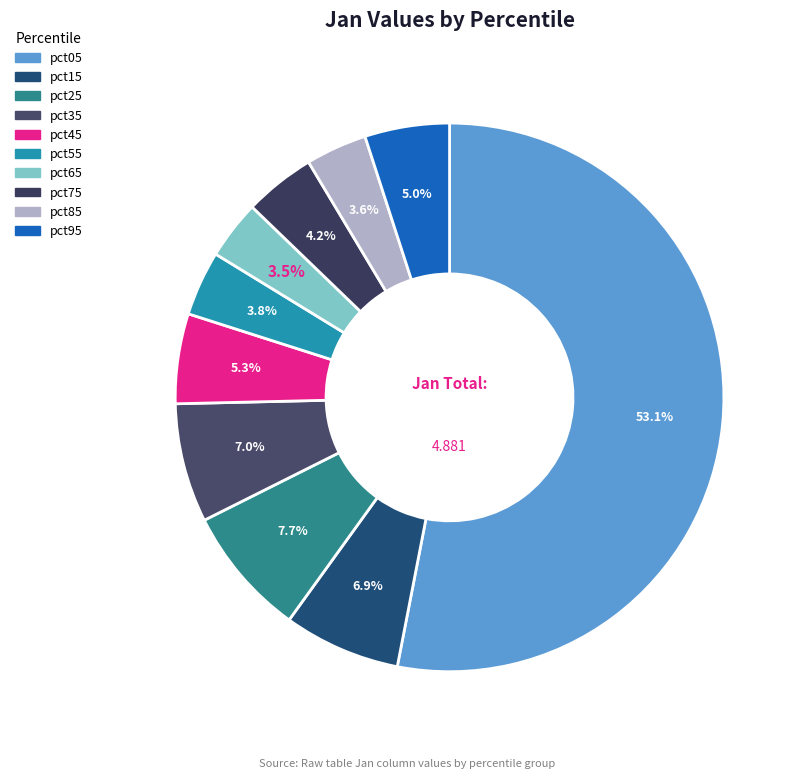

Between pct75 and pct25, which is larger?

pct25